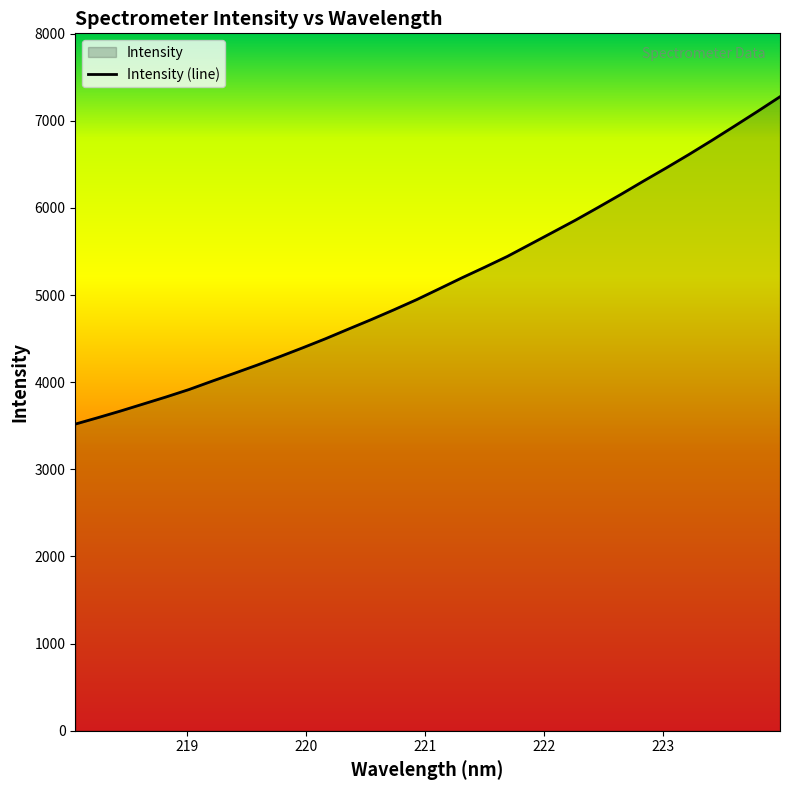

What is the difference between the maximum and minimum values?

3756.8